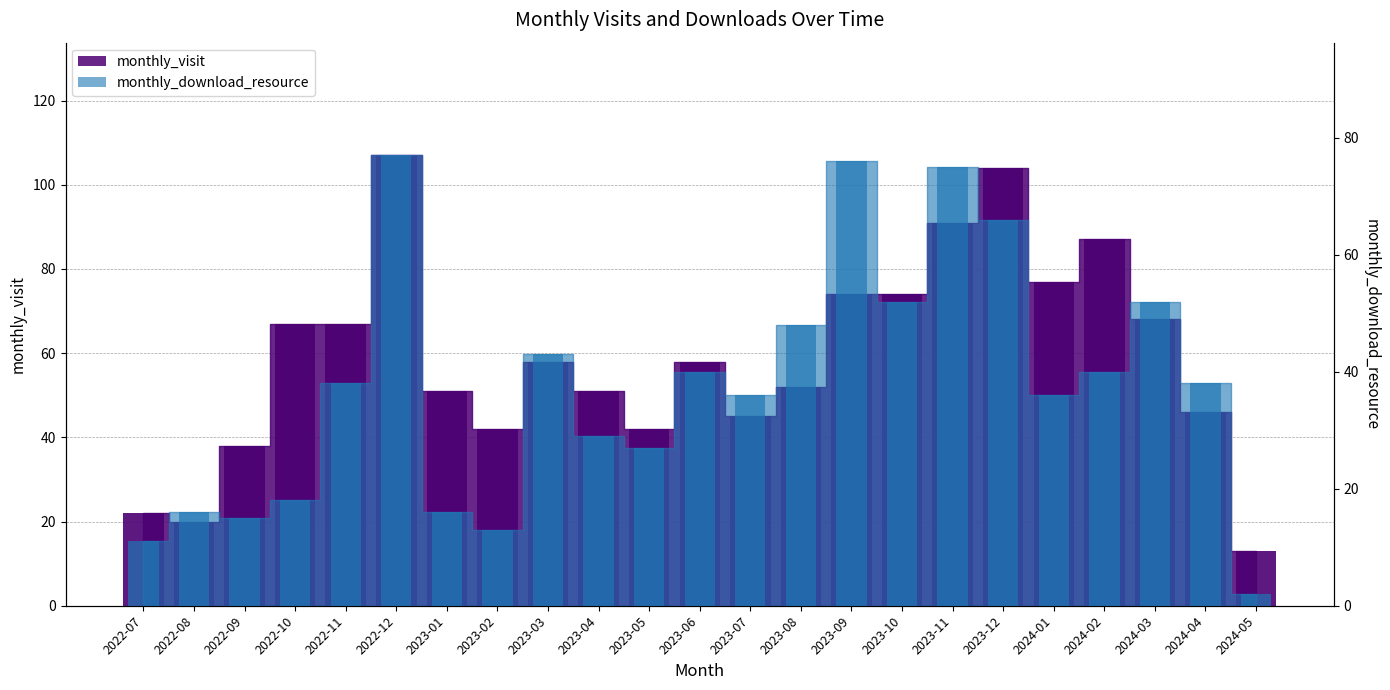

Is it true that monthly_download_resource equals 18 at 2022-10?

True